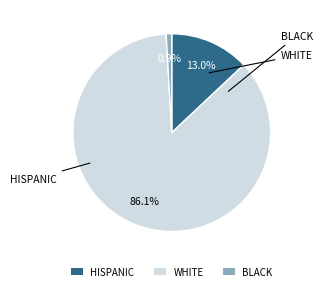

Do HISPANIC and BLACK together represent more than half of the pie?

No